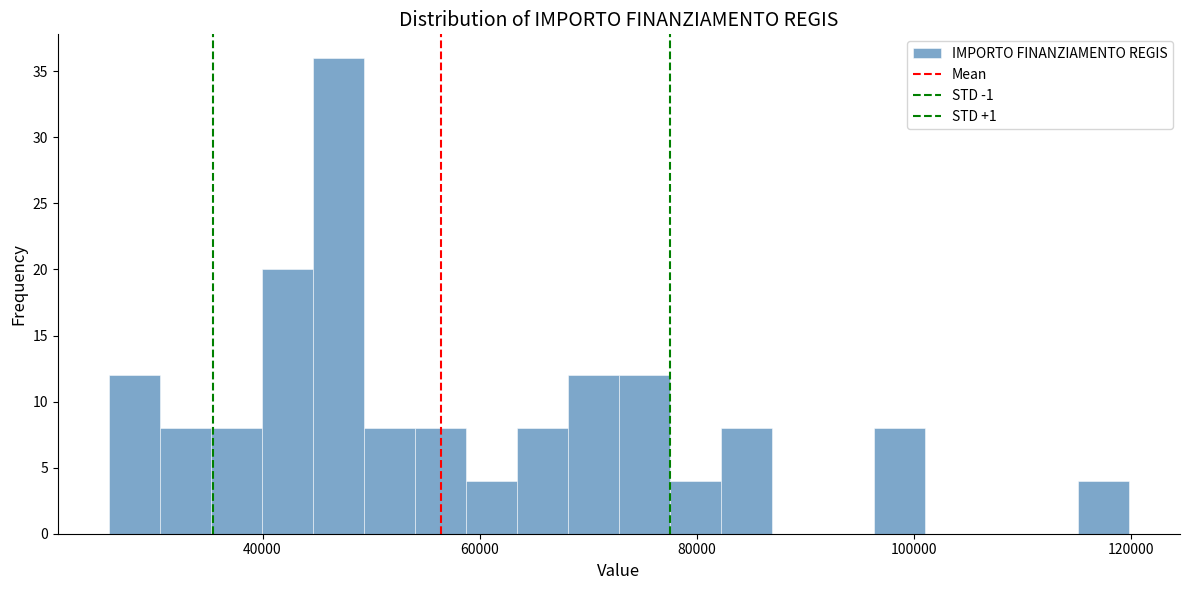

Read against the x-axis, roughly where is the centre of the tallest bar?

46000